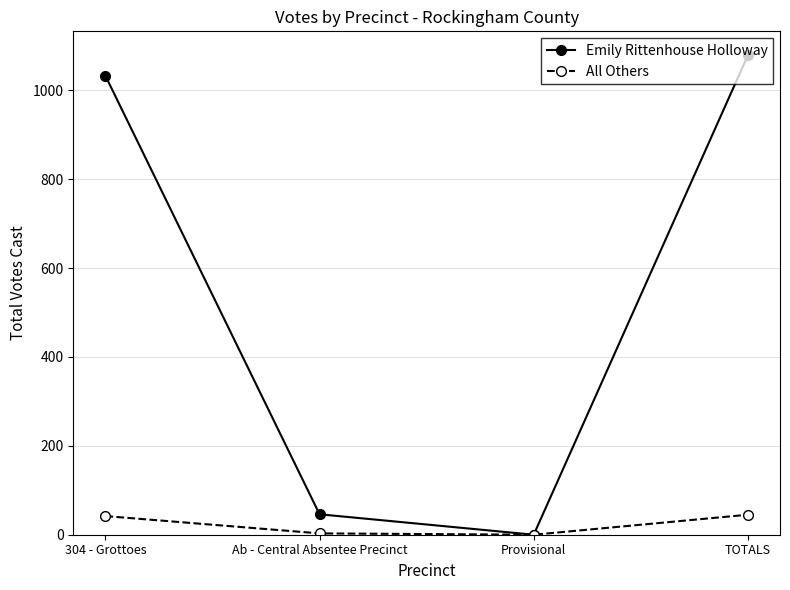

In Emily Rittenhouse Holloway, how many points are lower than both neighbors (excluding endpoints)?

1